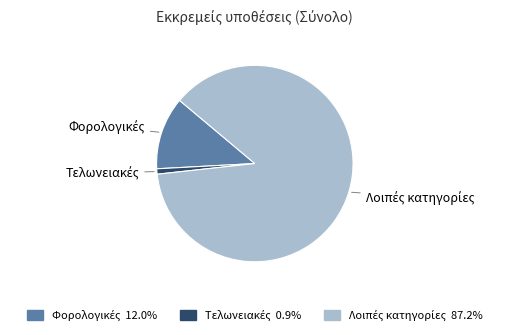

Is there a majority slice in this chart?

Yes